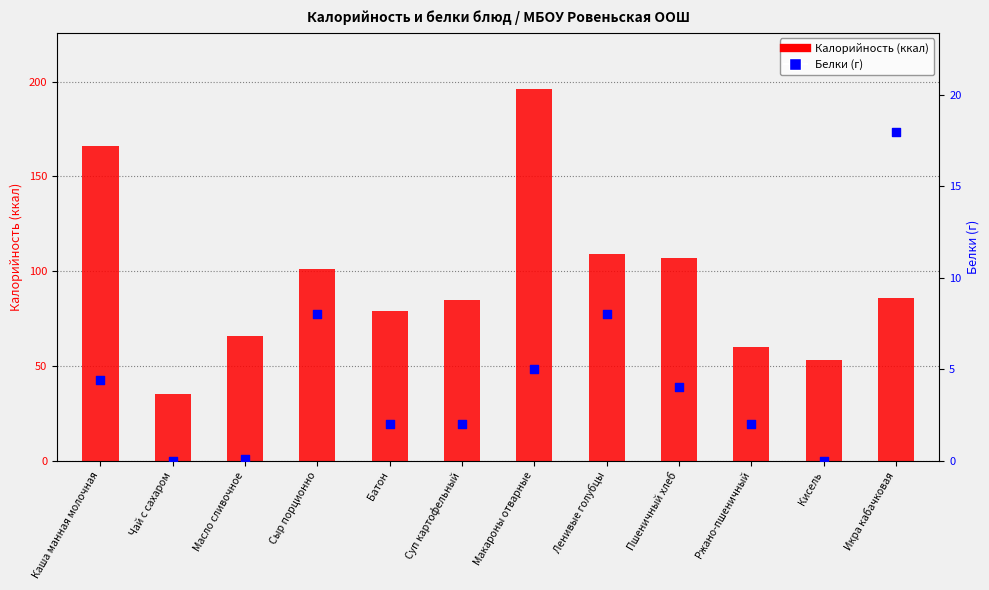

What is the total value across all series at Батон?

81.0